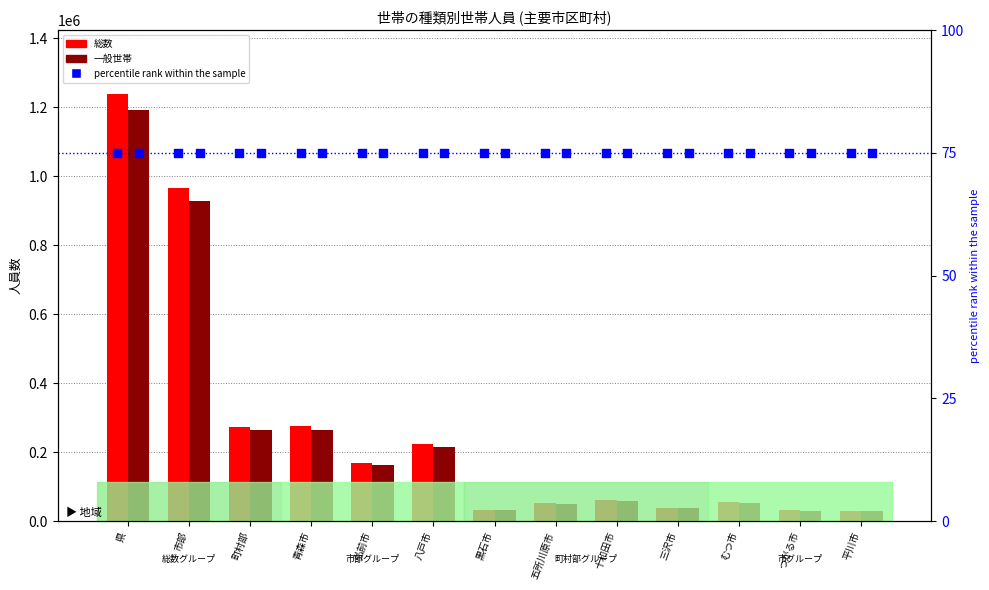

What are all the series names shown in the legend?

総数, 一般世帯, percentile rank within the sample